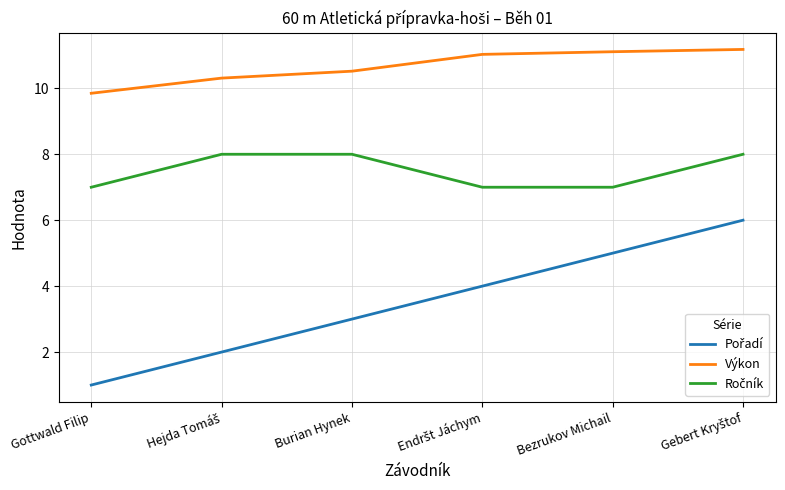

How many lines are shown in the chart?

3